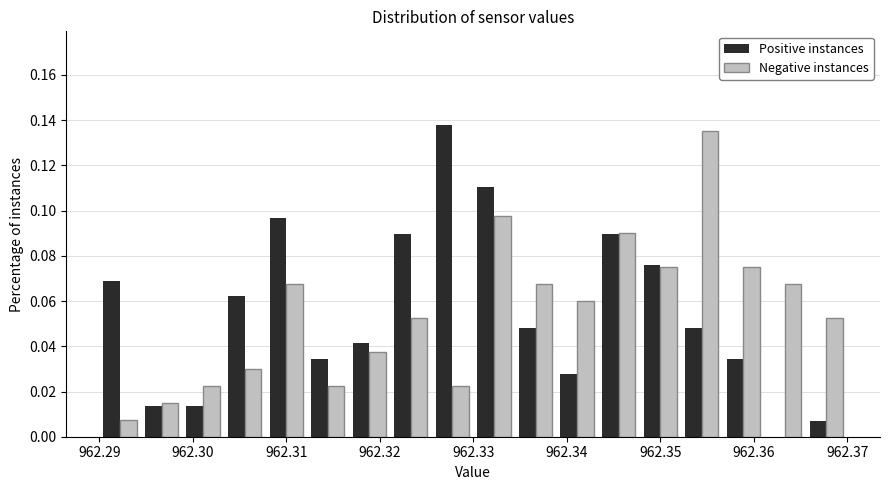

In the Positive instances series, which range on the x-axis has the tallest bar?

962.326 to 962.330